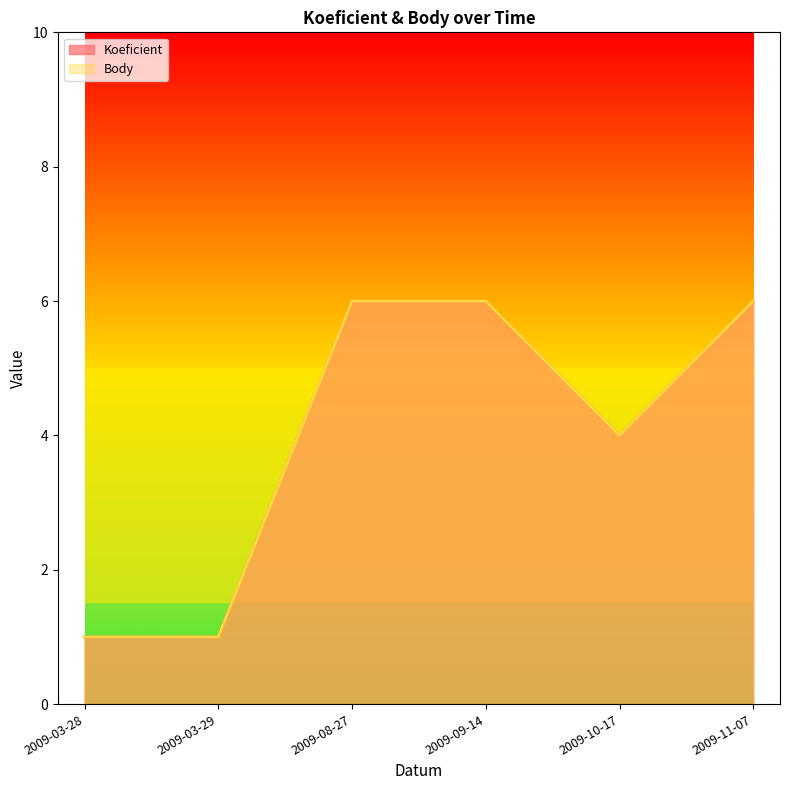

What is the label of the 5th point from the right?

2009-03-29